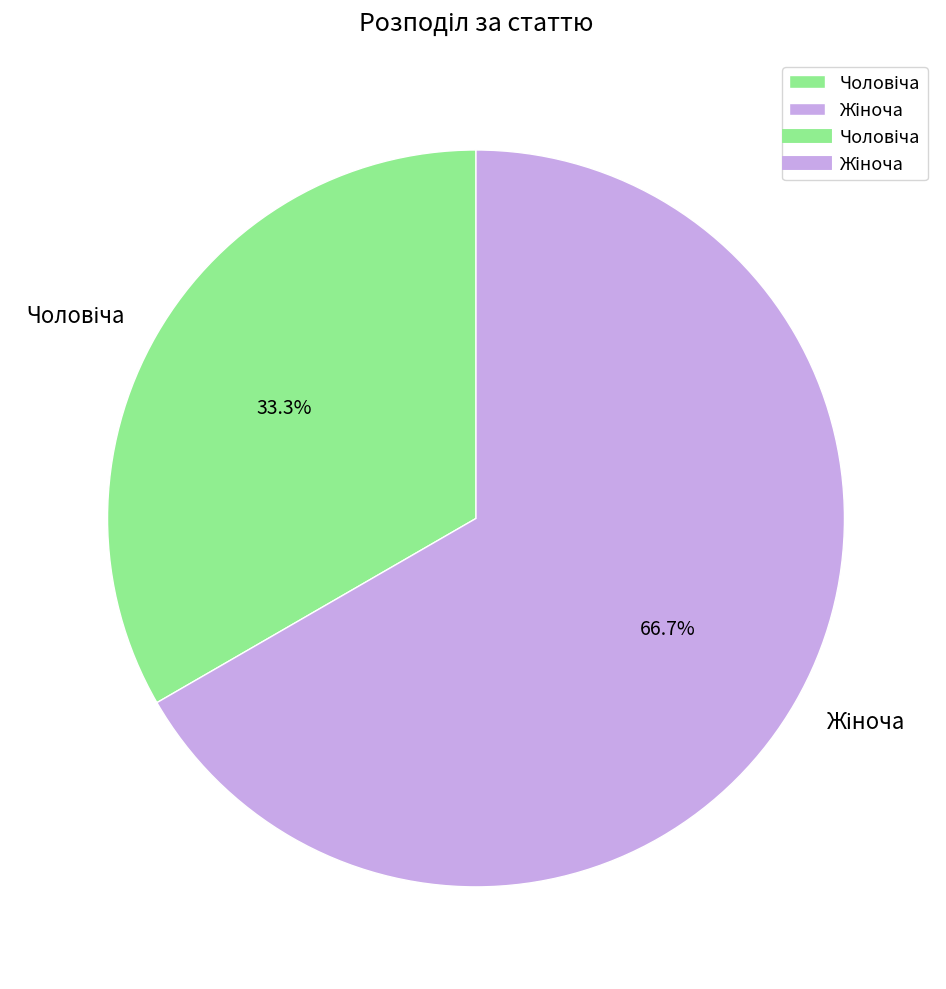

Is there any slice that represents more than half of the pie?

Yes